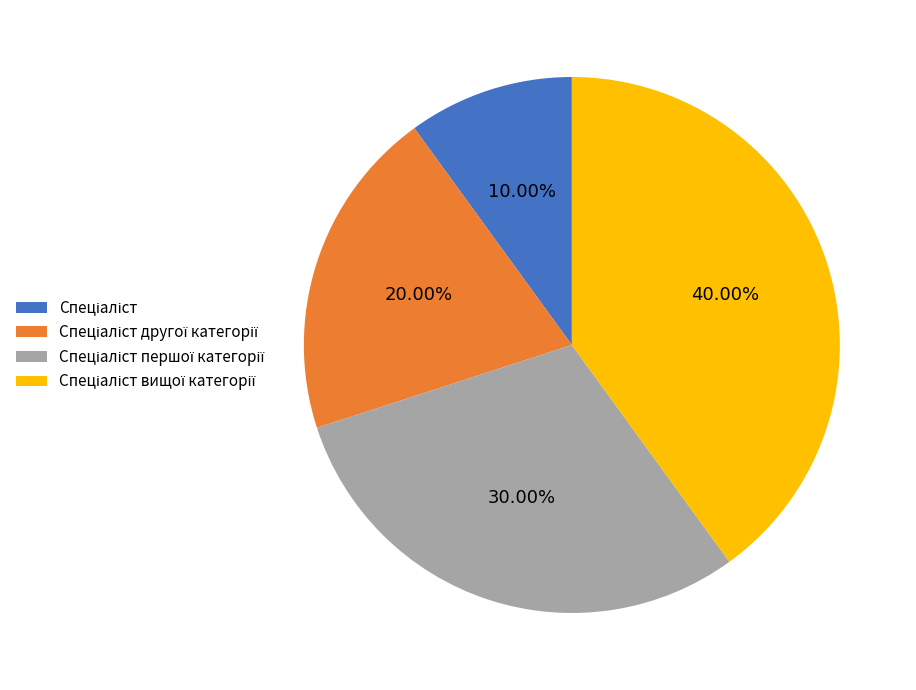

Is there a majority slice in this chart?

No